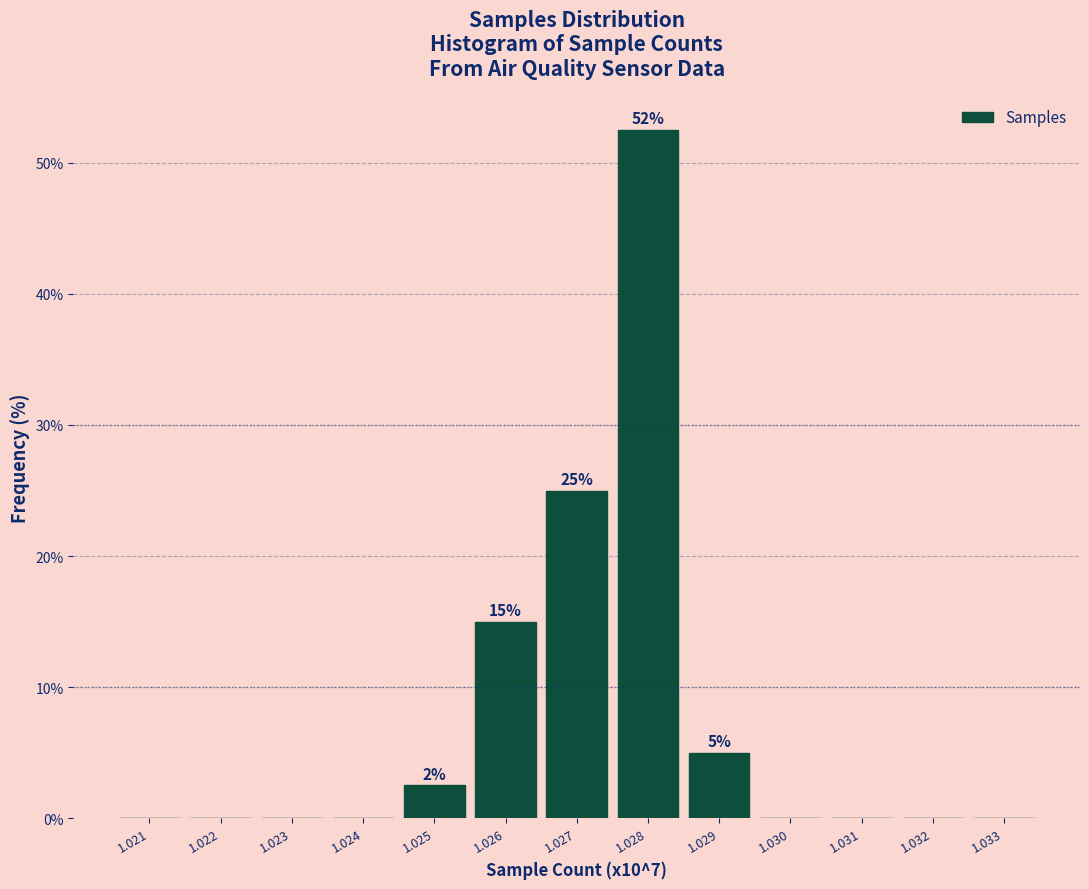

Reading right to left, transcribe all the data shown in this chart.

1.033=0.0	1.032=0.0	1.031=0.0	1.030=0.0	1.029=5.0	1.028=52.5	1.027=25.0	1.026=15.0	1.025=2.5	1.024=0.0	1.023=0.0	1.022=0.0	1.021=0.0